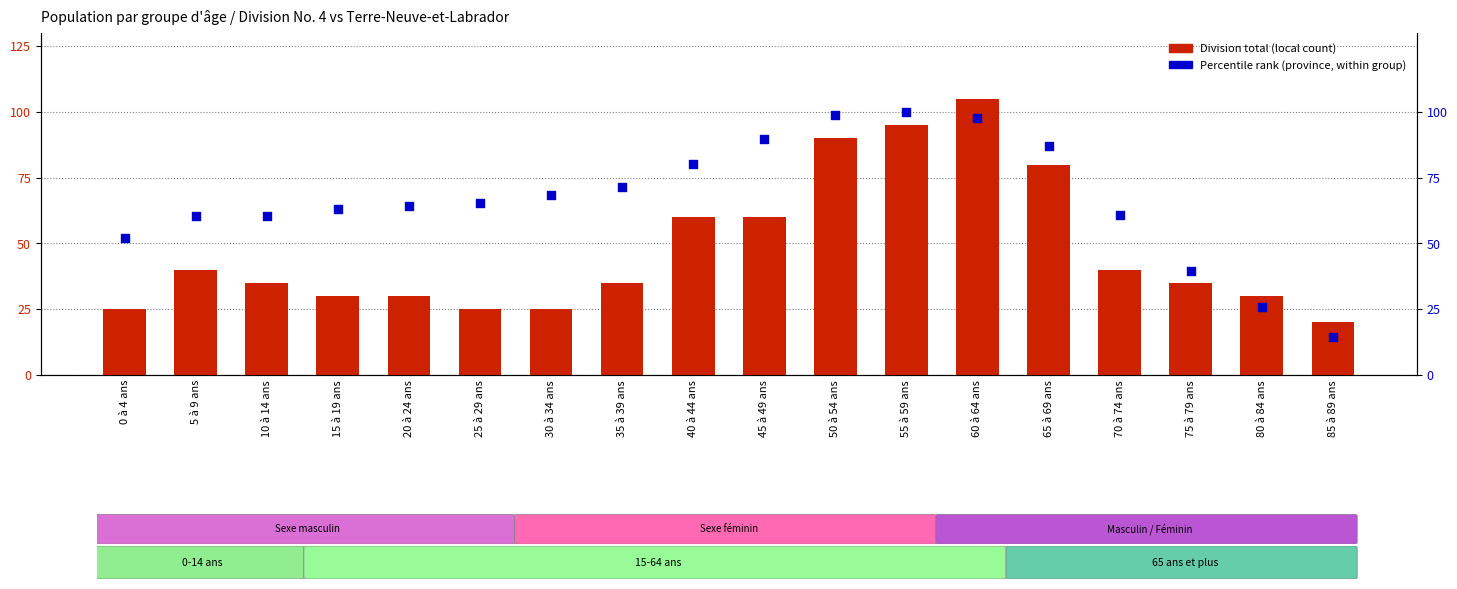

Which series reaches the minimum Y coordinate?

Percentile rank (province, within group)